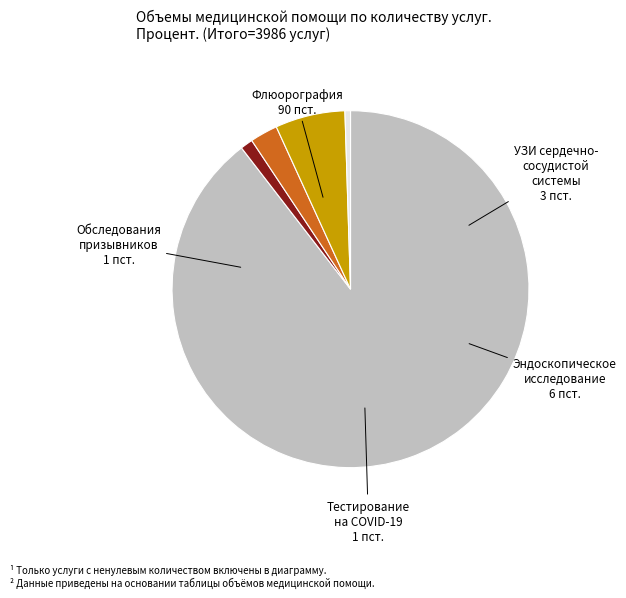

Does any single category account for the majority?

Yes